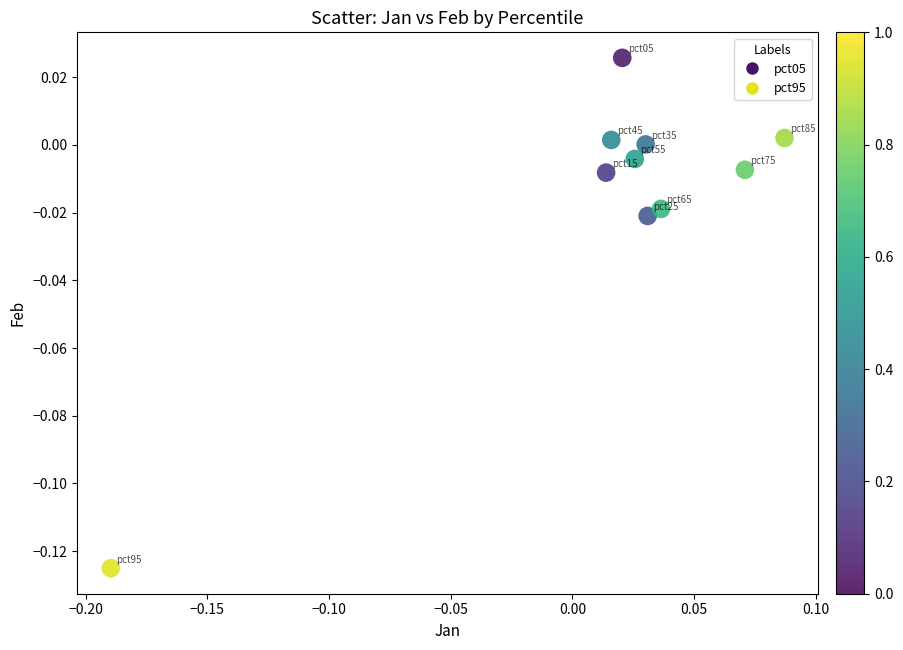

What is the range of X values (max minus min)?

0.3